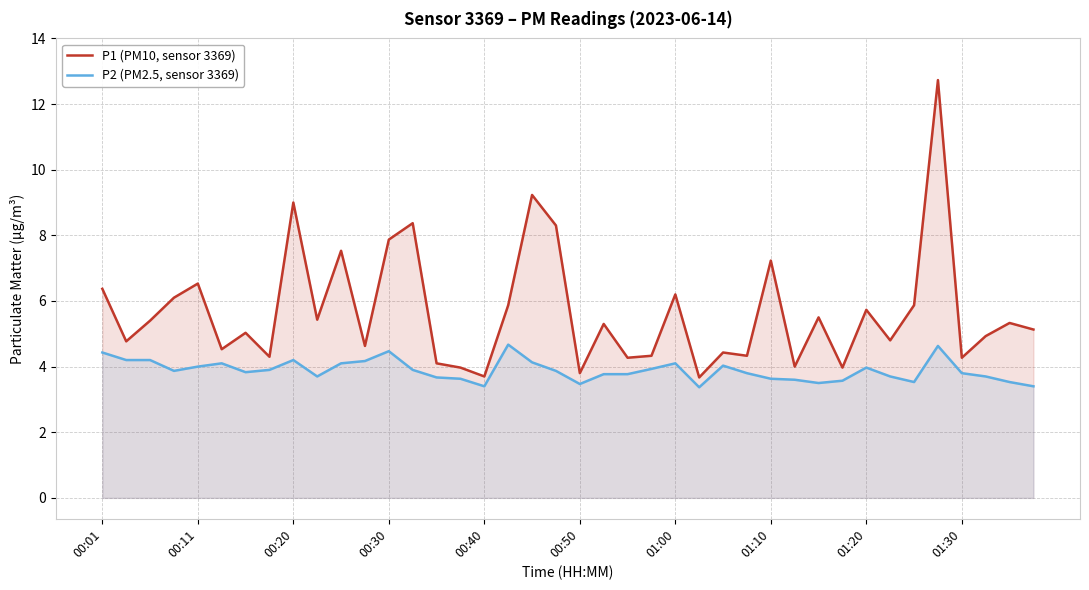

At how many categories does at least one series exceed 8?

5